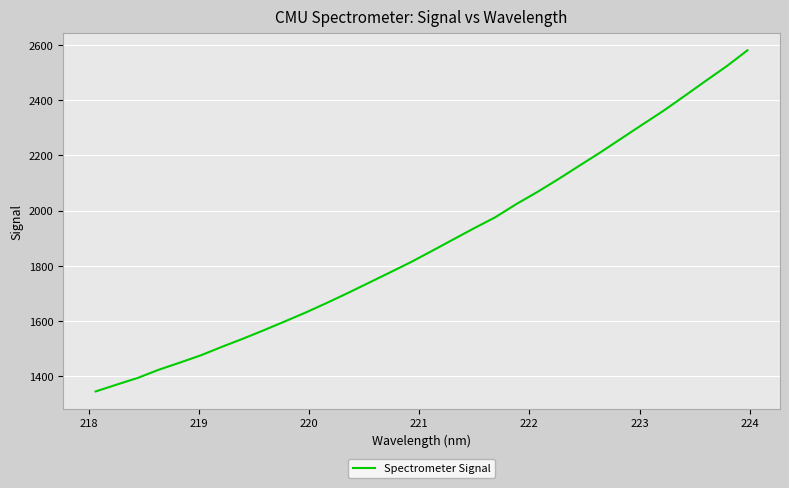

What is the greatest value displayed?

2580.8